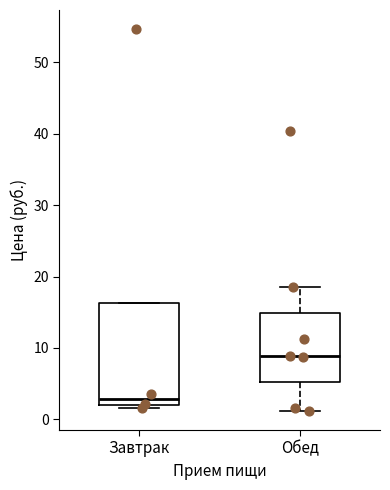

Reading left to right, transcribe this box plot: for each box, give where its median line is, the range the box spans, and where its two whiskers end, as read against the y-axis. The values are not printed on the chart, so give them approximately, as read against the axis.

Завтрак: median 3, box 2 to 16, whiskers 2 (just below the box's lower edge) to 16
Обед: median 9, box 5 to 15, whiskers 1 to 19